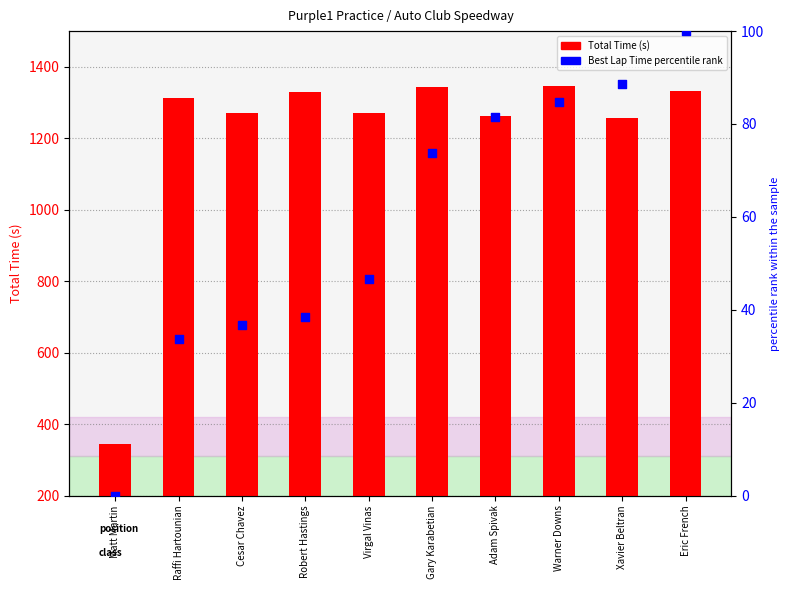

At which category is the sum across all series the highest?

Warner Downs